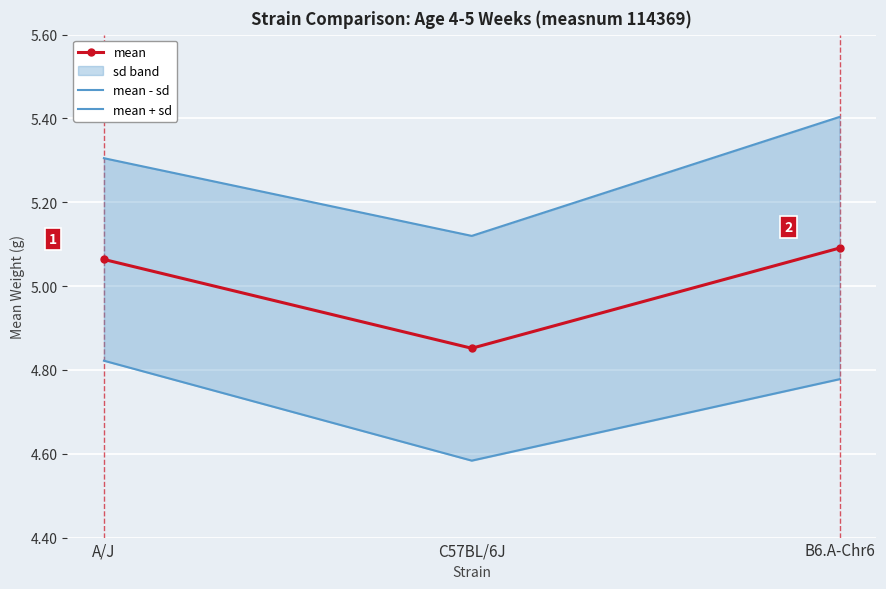

Which series has the largest total across all categories?

mean + sd